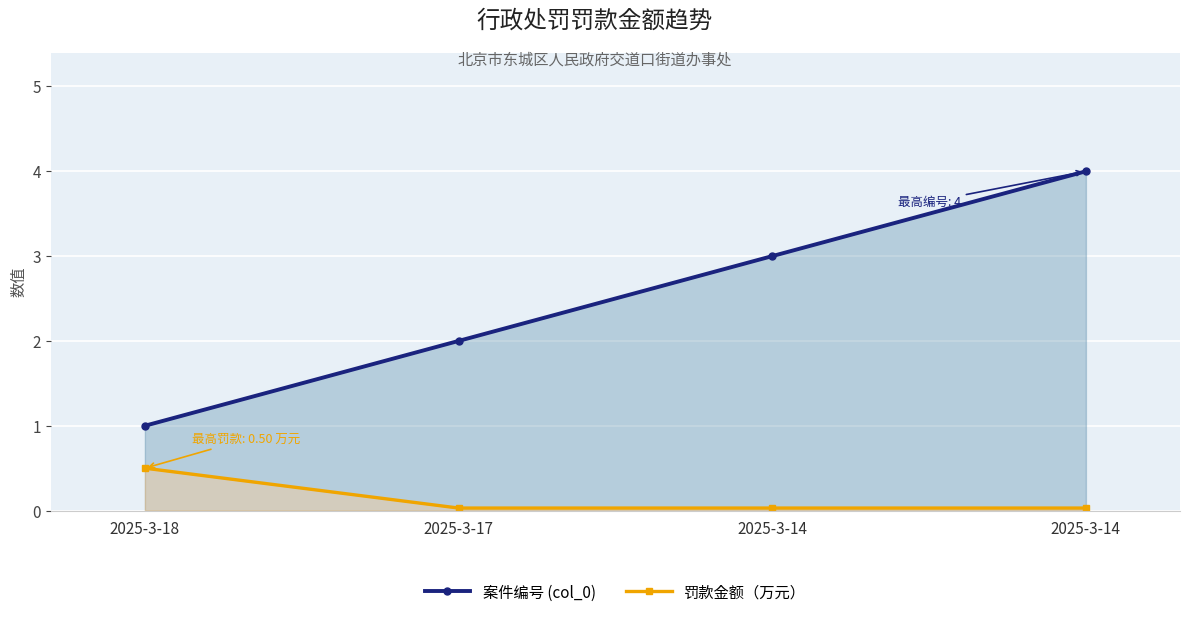

Reading left to right, transcribe all the data shown in this chart.

案件编号 (col_0): 1.0	2.0	3.0	4.0
罚款金额（万元）: 0.5	0.0	0.0	0.0